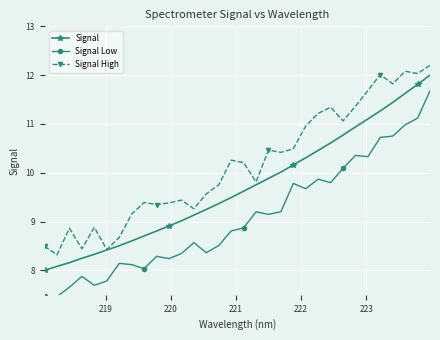

Which series has the largest total across all categories?

Signal High